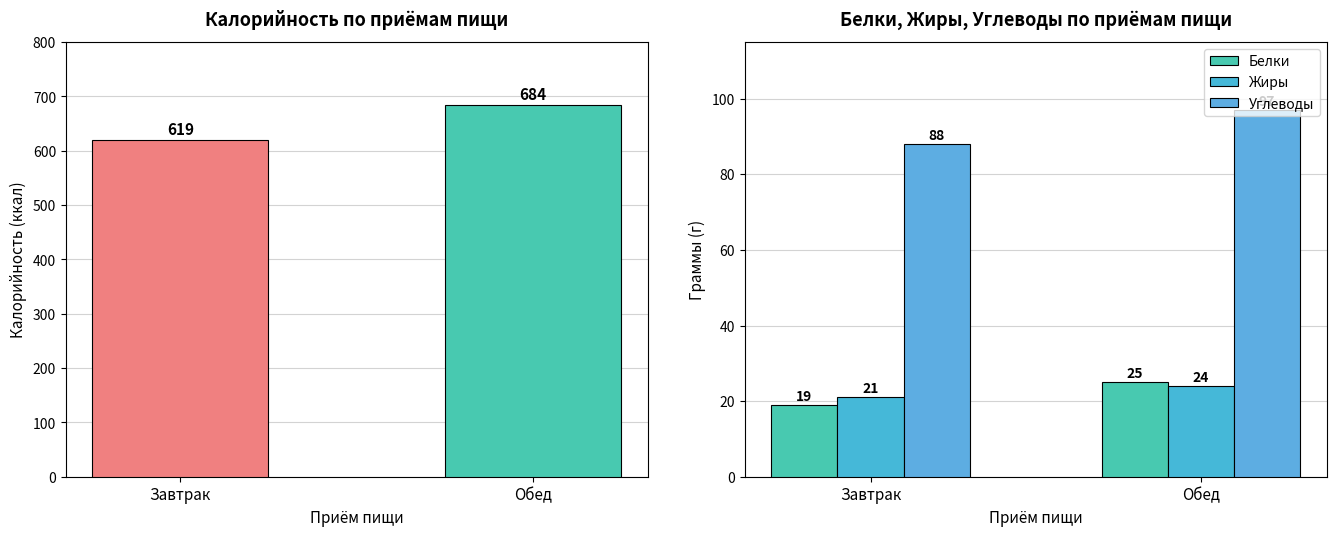

The Жиры series shows 24 at Обед. True or false?

True